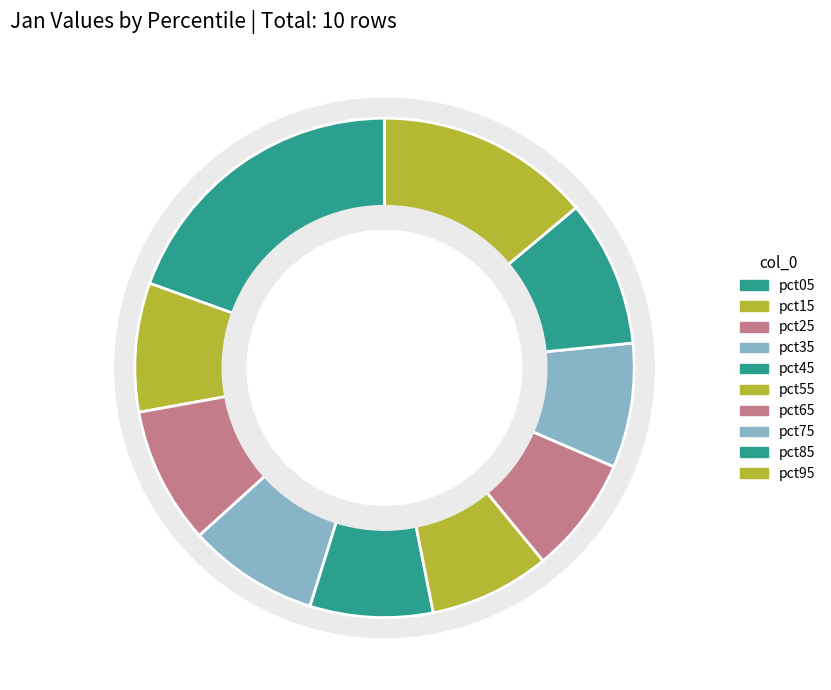

Is there any slice that represents more than half of the pie?

No